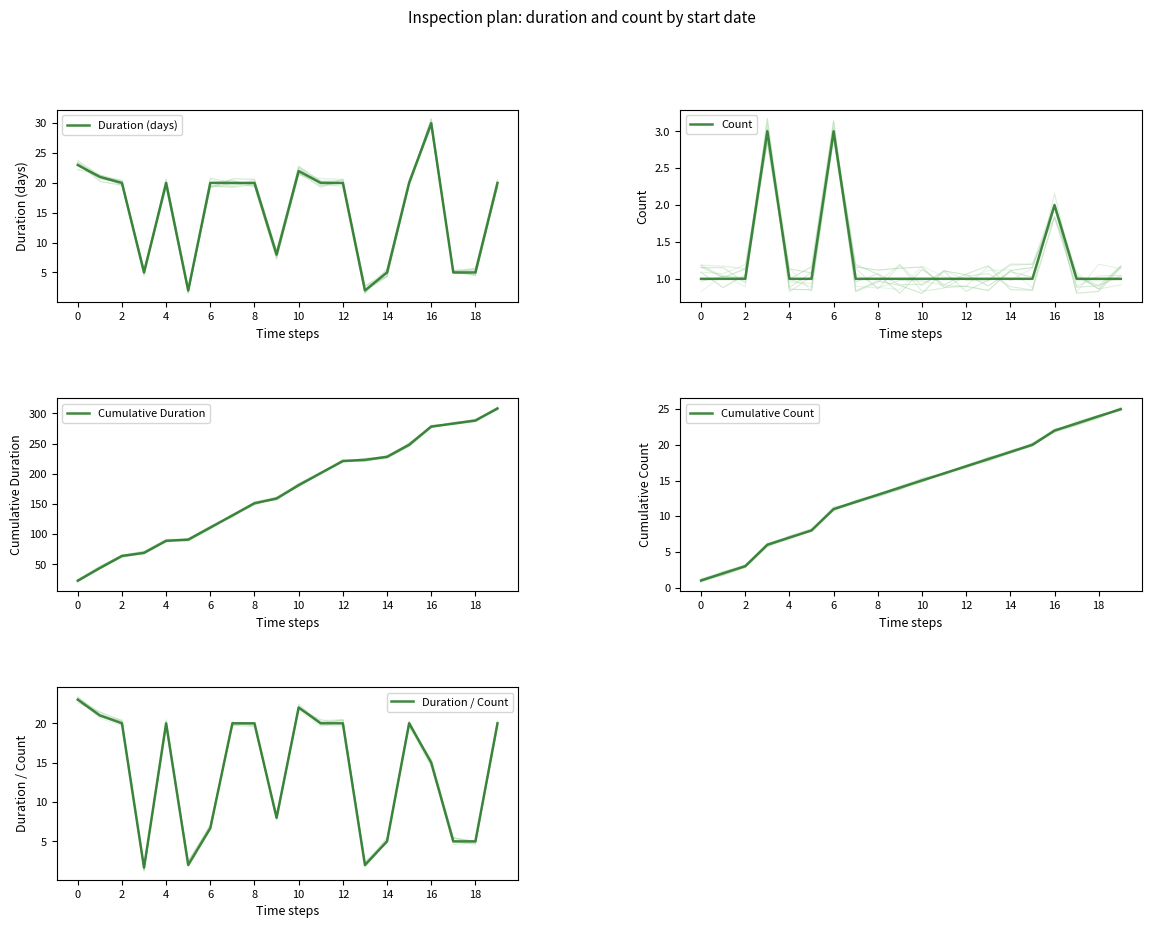

Which series has the largest range (max minus min)?

Cumulative Duration